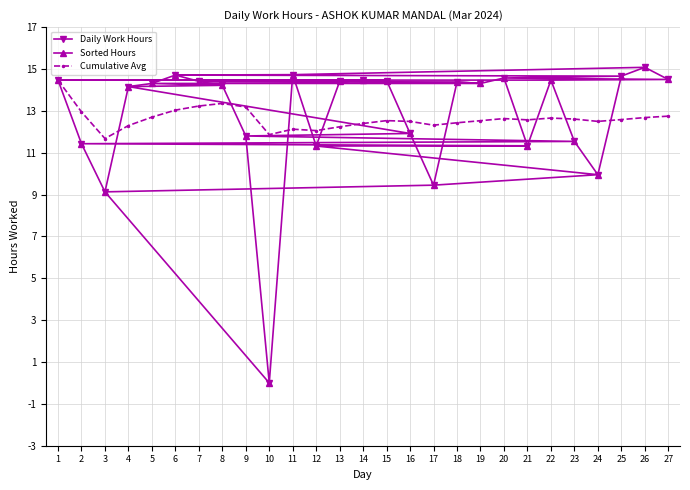

True or false: Sorted Hours has a value of 4.0 at 15.

False